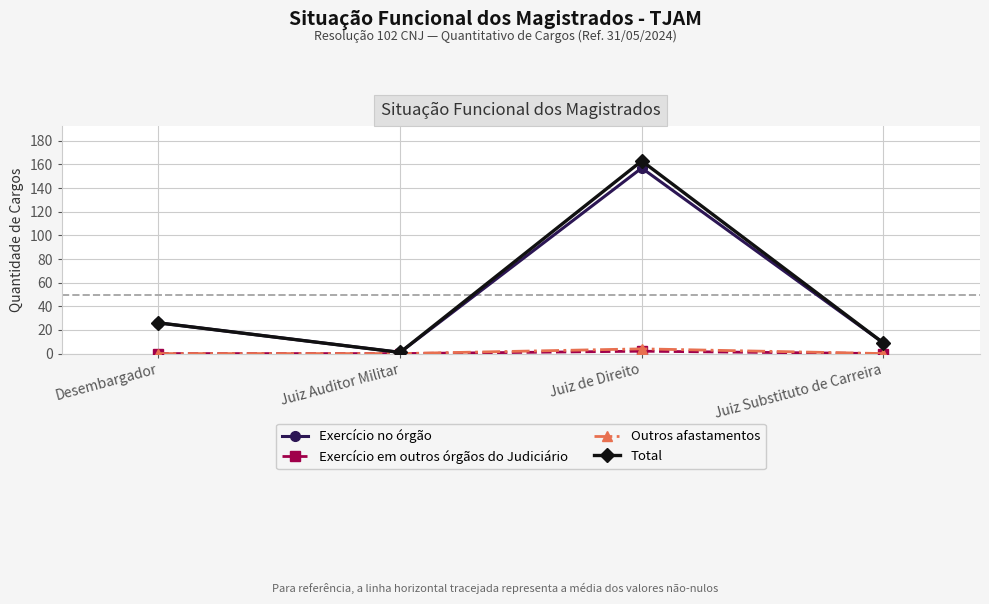

How many series are shown in this chart?

4